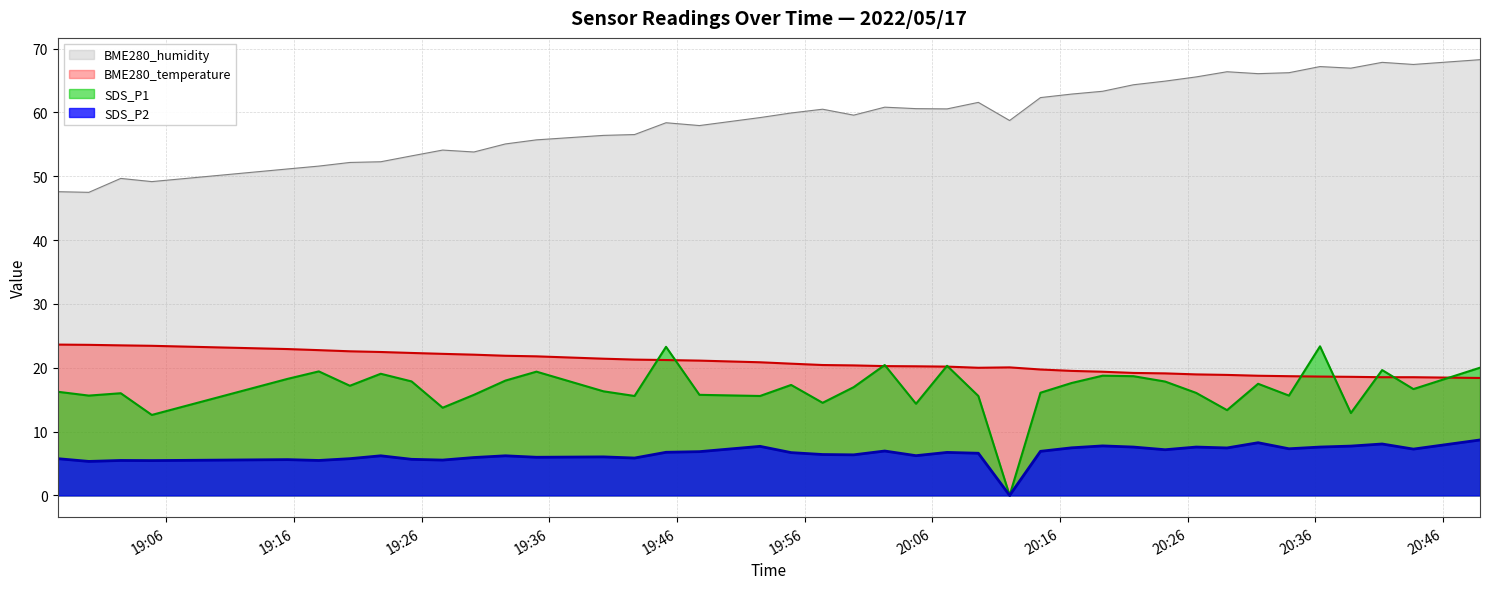

What is the label of the 25th point from the right?

2022/05/17 19:45:08